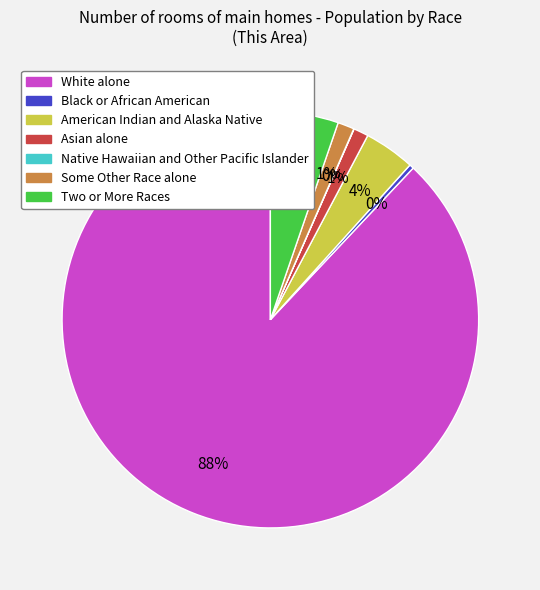

To the nearest percent, what is the average slice percentage?

14%